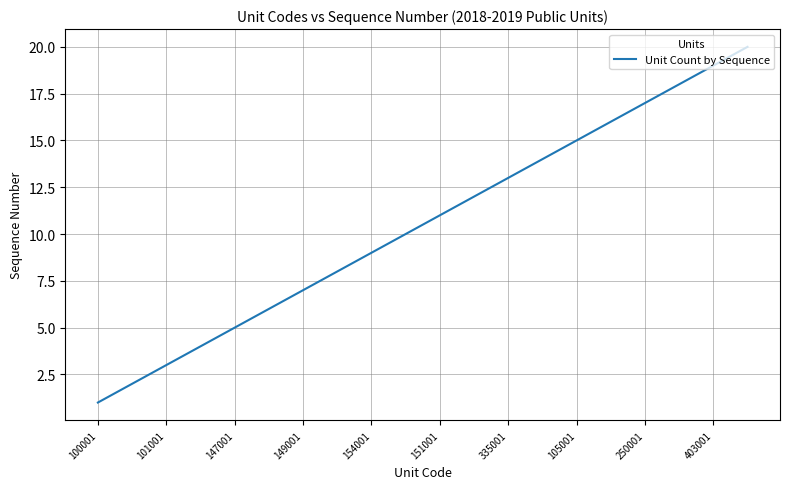

What is the maximum value shown in the chart?

20